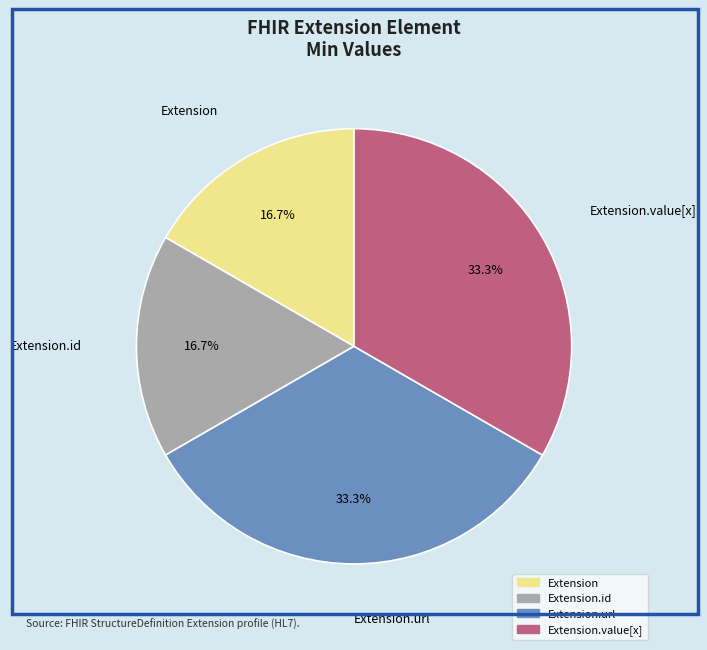

Does any single category account for the majority?

No